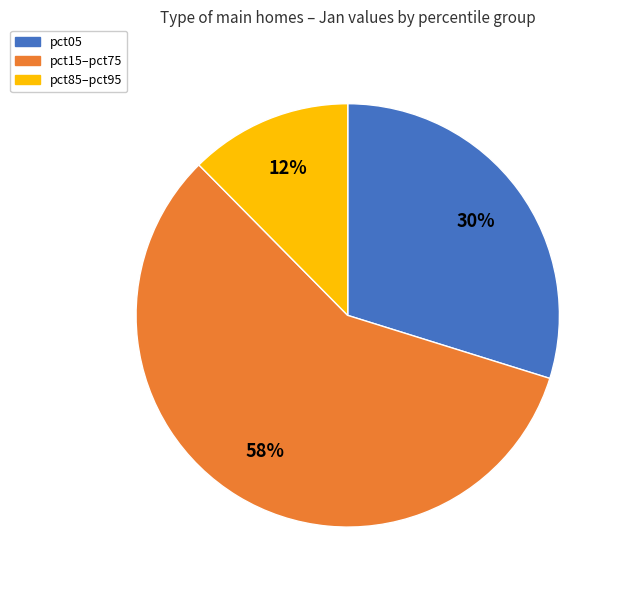

Which slice represents more than half of the pie?

pct15–pct75